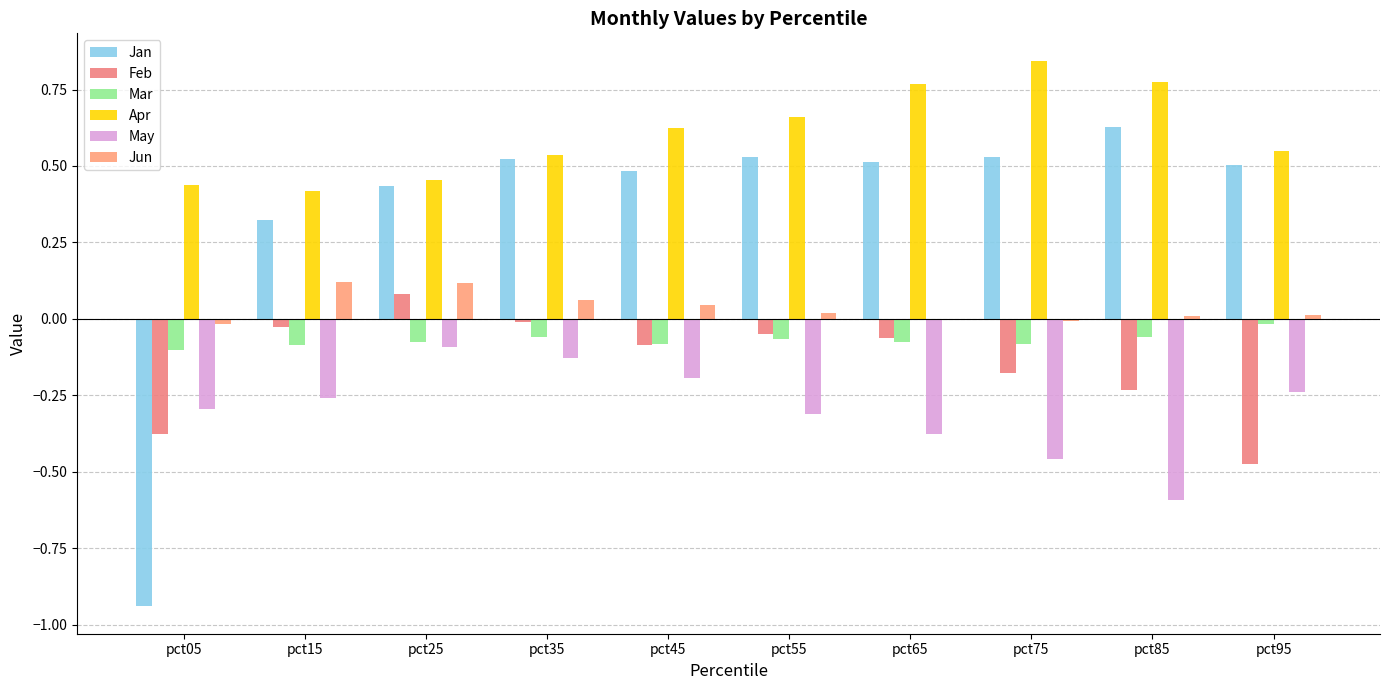

The May series shows -0.3 at pct45. True or false?

False